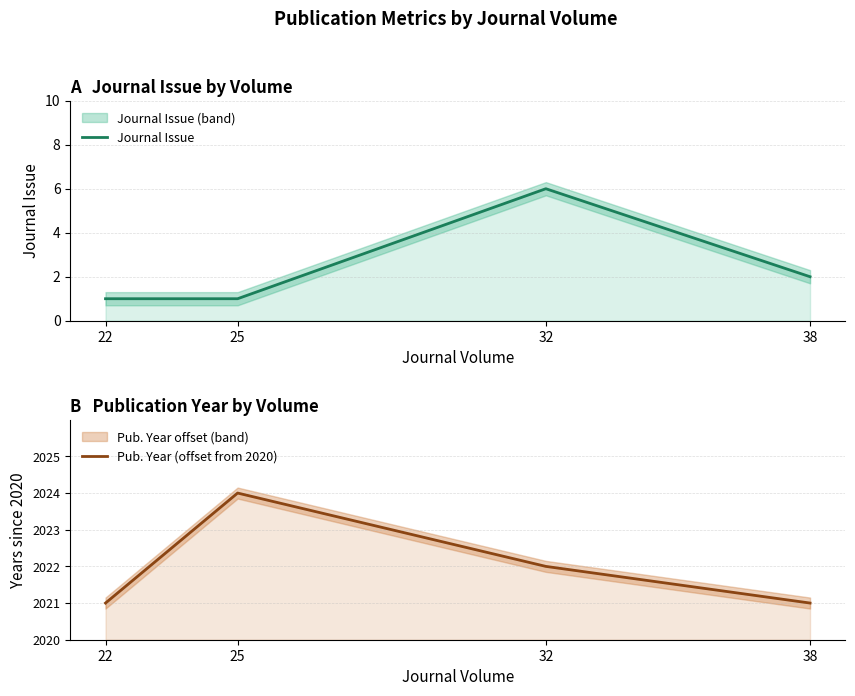

Reading left to right, transcribe all the data shown in this chart.

Journal Issue: 1	1	6	2
Pub. Year (offset from 2020): 1	4	2	1